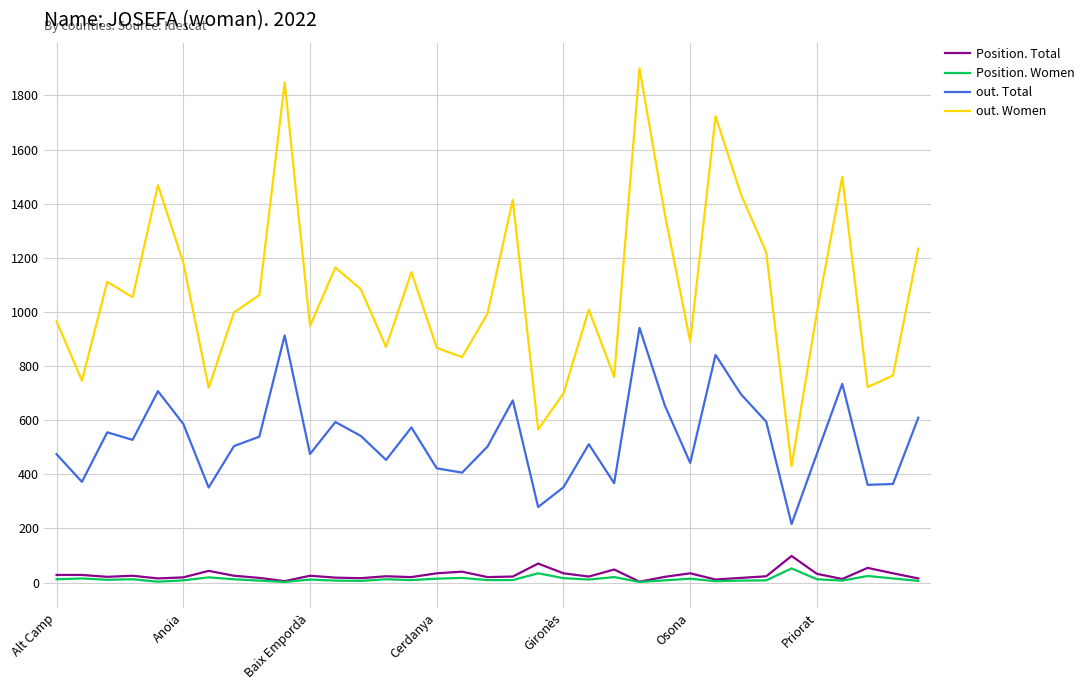

True or false: out. Total and Position. Women cross at least once.

False